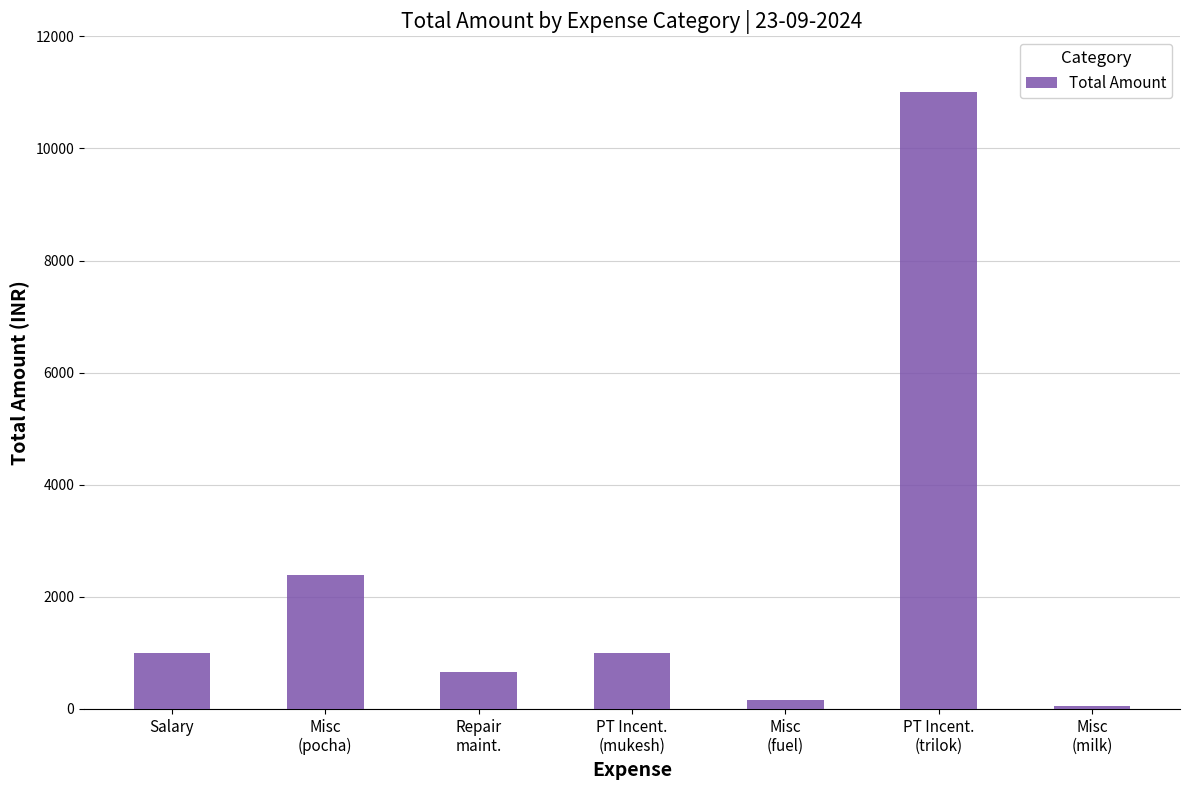

Is it true that the value at PT Incent.
(trilok) is 11000?

True